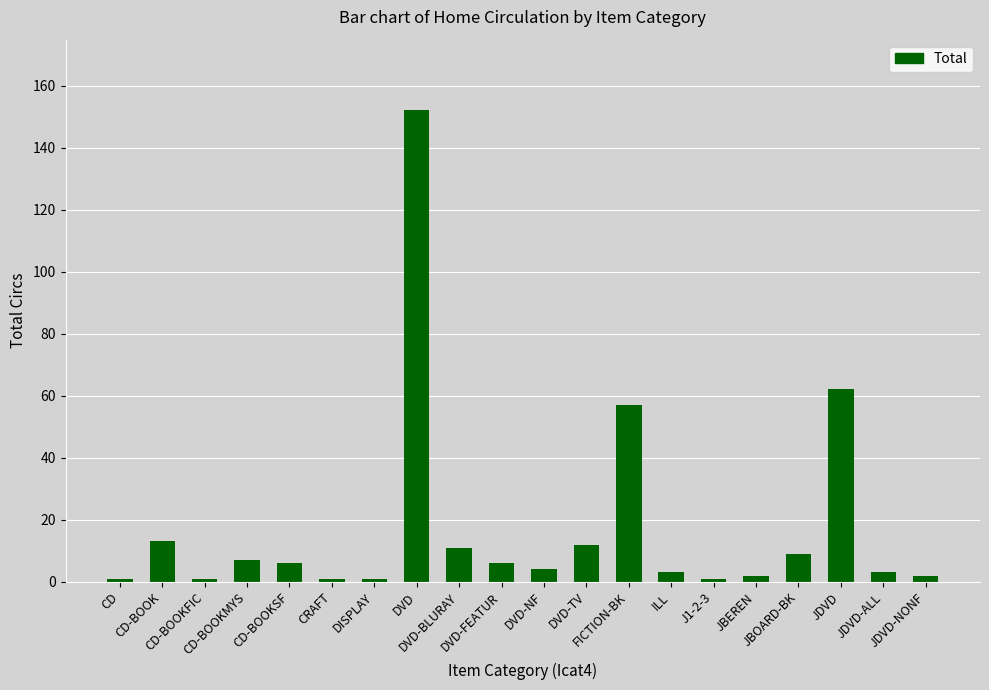

Are the bars grouped side by side (vs. stacked)?

No